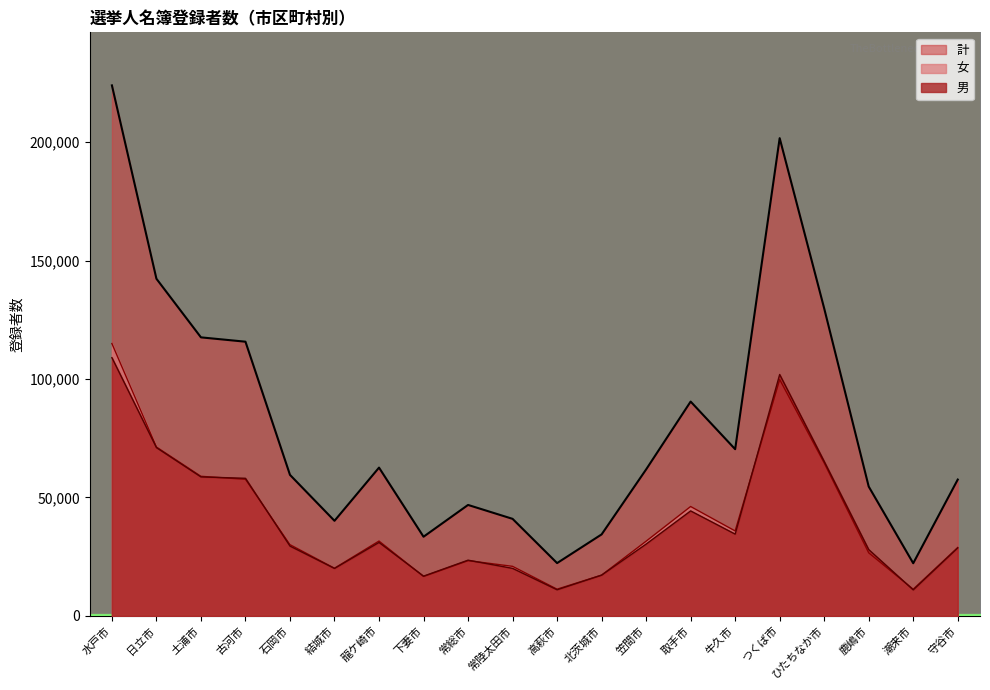

What is the approximate value of 男 at 下妻市, to the nearest 10?

16760